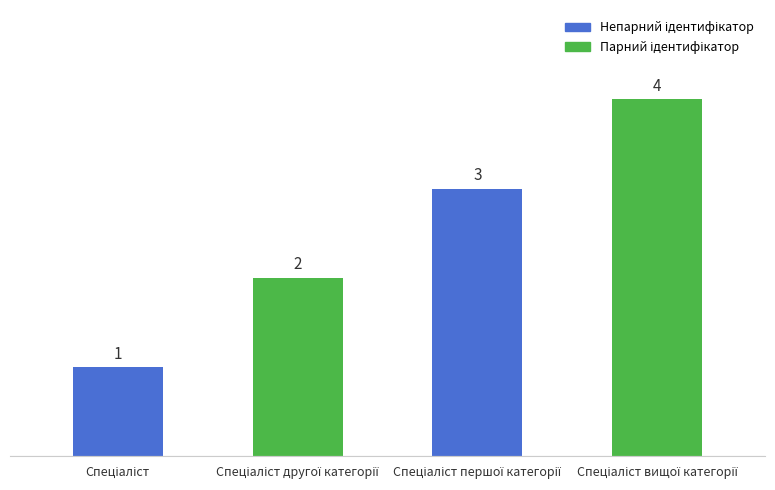

What is the difference between the maximum and minimum values?

3